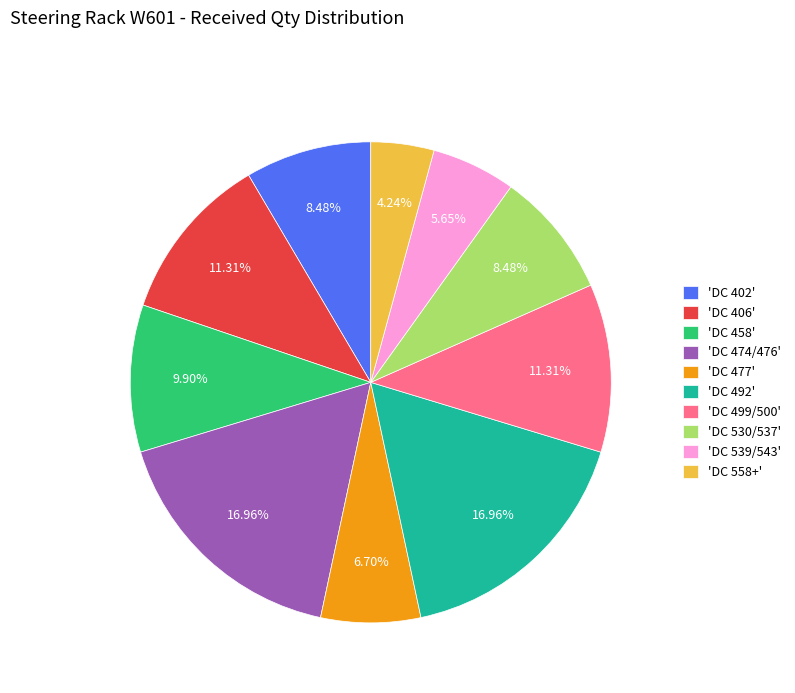

How many segments does this pie chart have?

10